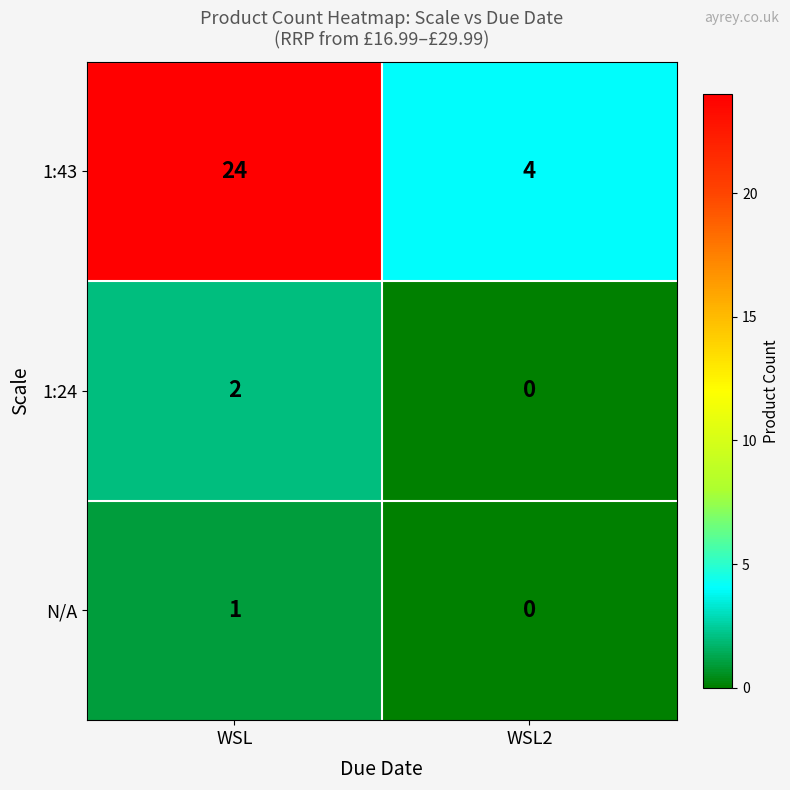

What is the difference between the highest and lowest values at WSL?

23